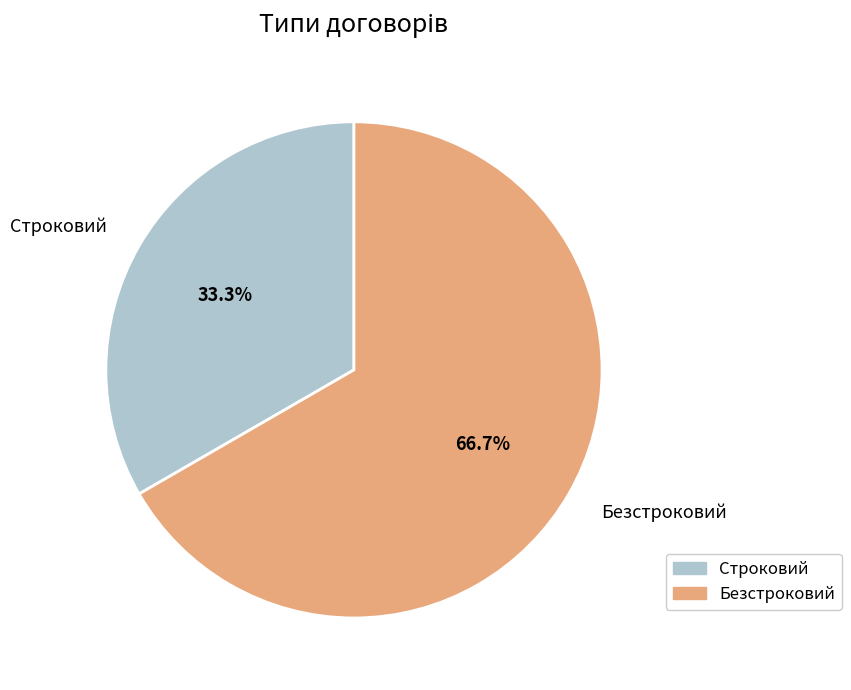

Which slice is the largest?

Безстроковий